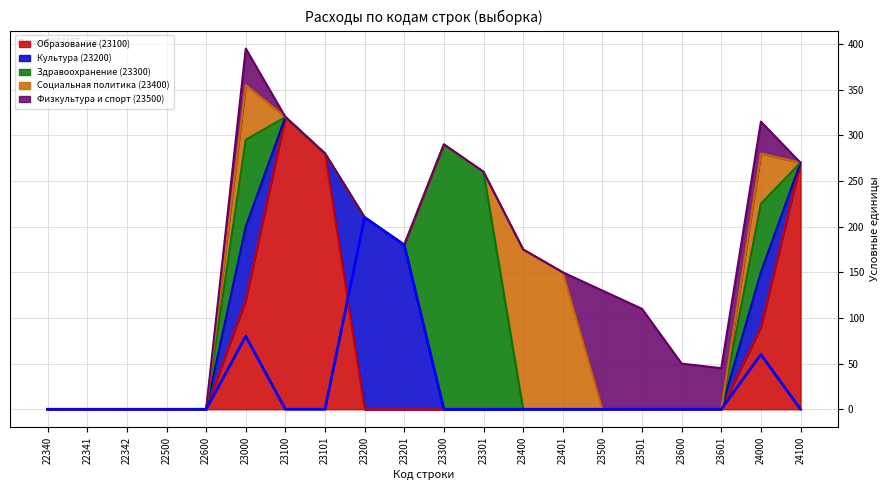

At which category does Образование (23100) reach its first local peak?

23100